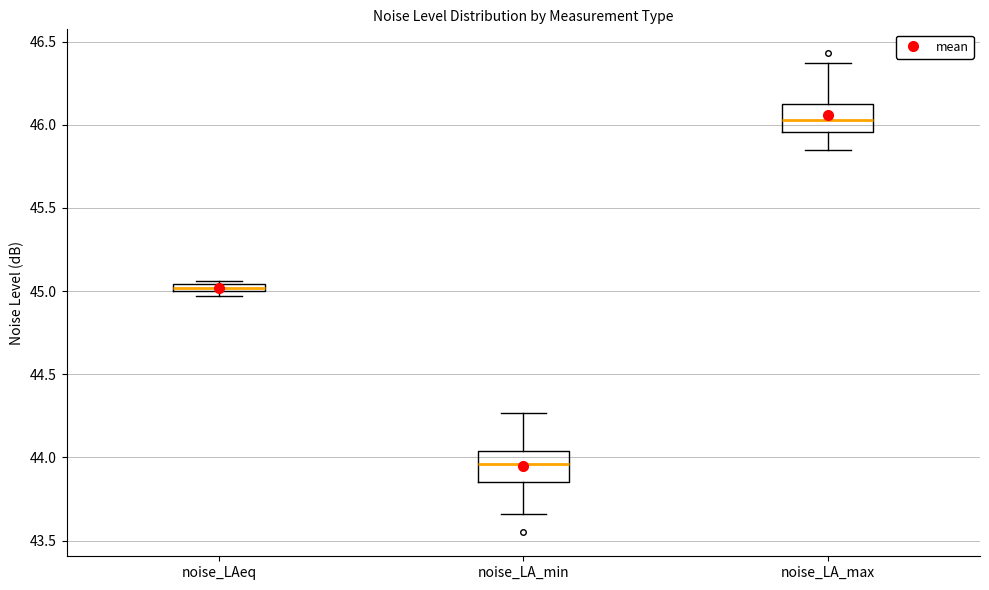

Where is the lower edge of the box for noise_LAeq on the y-axis? The values are not printed on the chart, so give them approximately, as read against the axis.

45.00